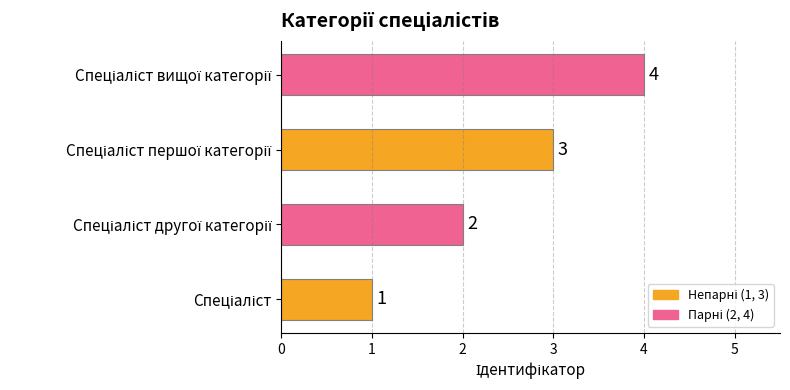

How many values are between 2 and 4?

3